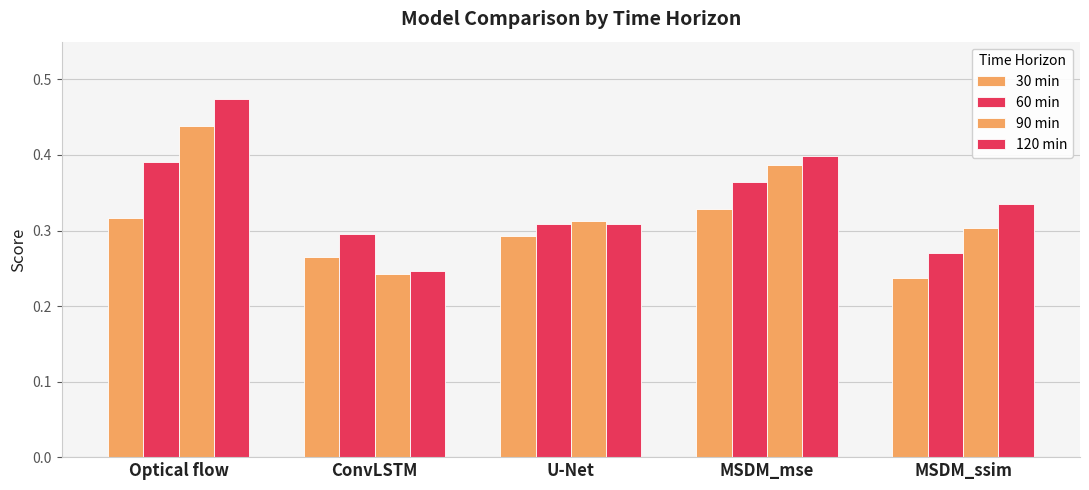

Reading left to right, what are all the values shown in this chart?

30 min: 0.3	0.3	0.3	0.3	0.2
60 min: 0.4	0.3	0.3	0.4	0.3
90 min: 0.4	0.2	0.3	0.4	0.3
120 min: 0.5	0.2	0.3	0.4	0.3